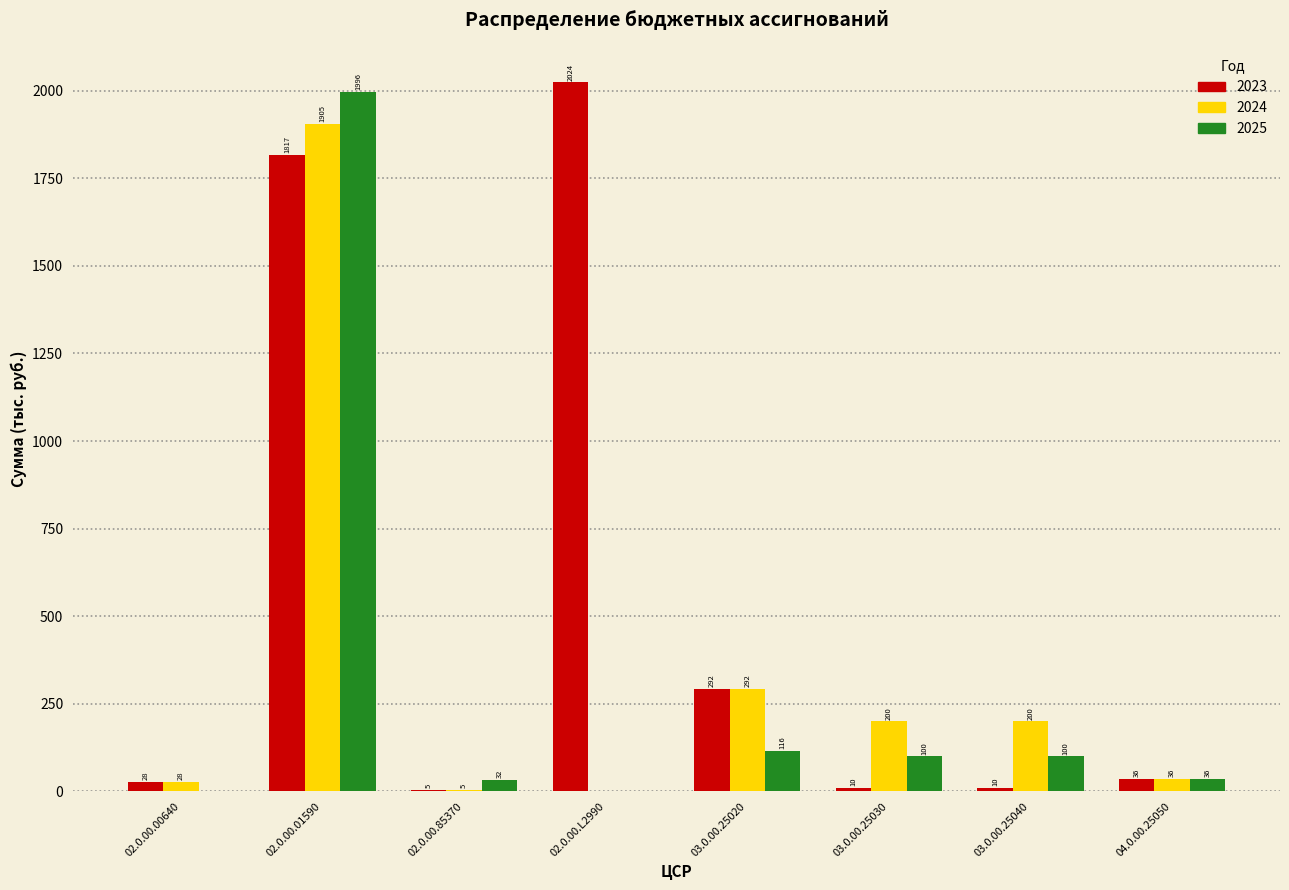

What is the greatest value displayed?

2023.6